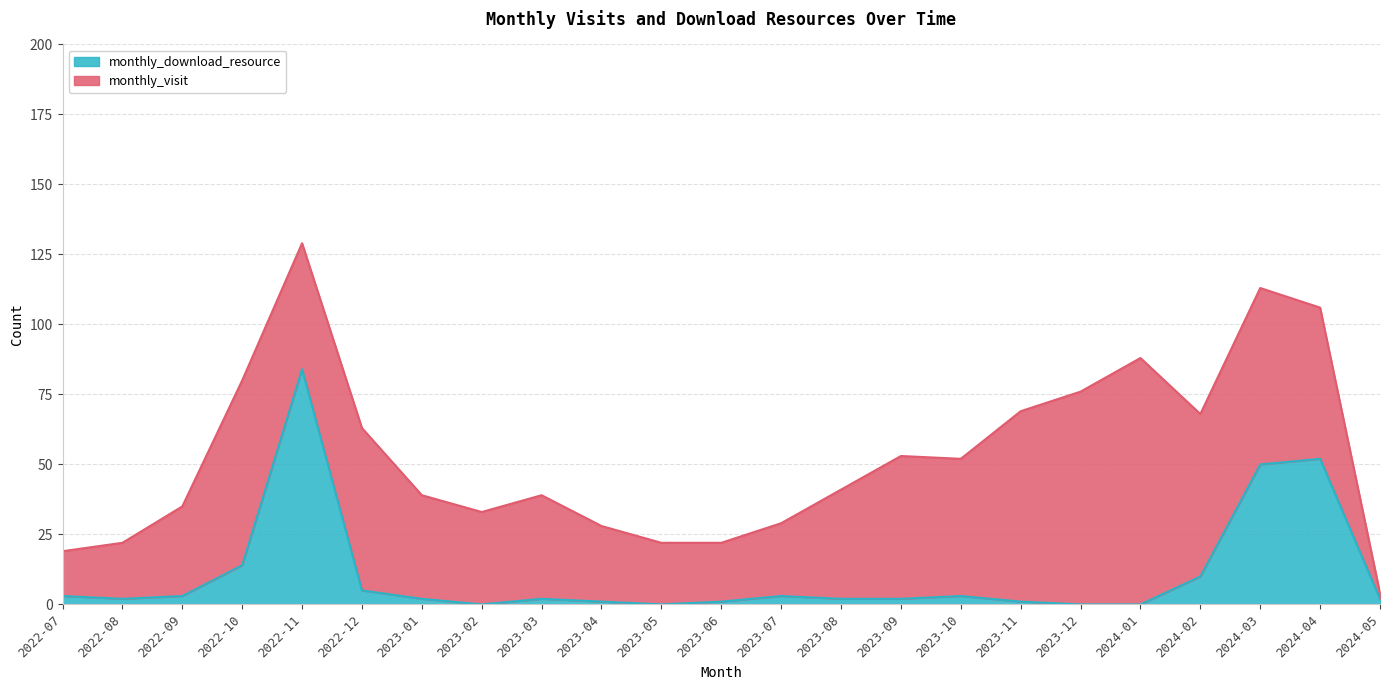

At which label does the data first exceed 2?

2022-07